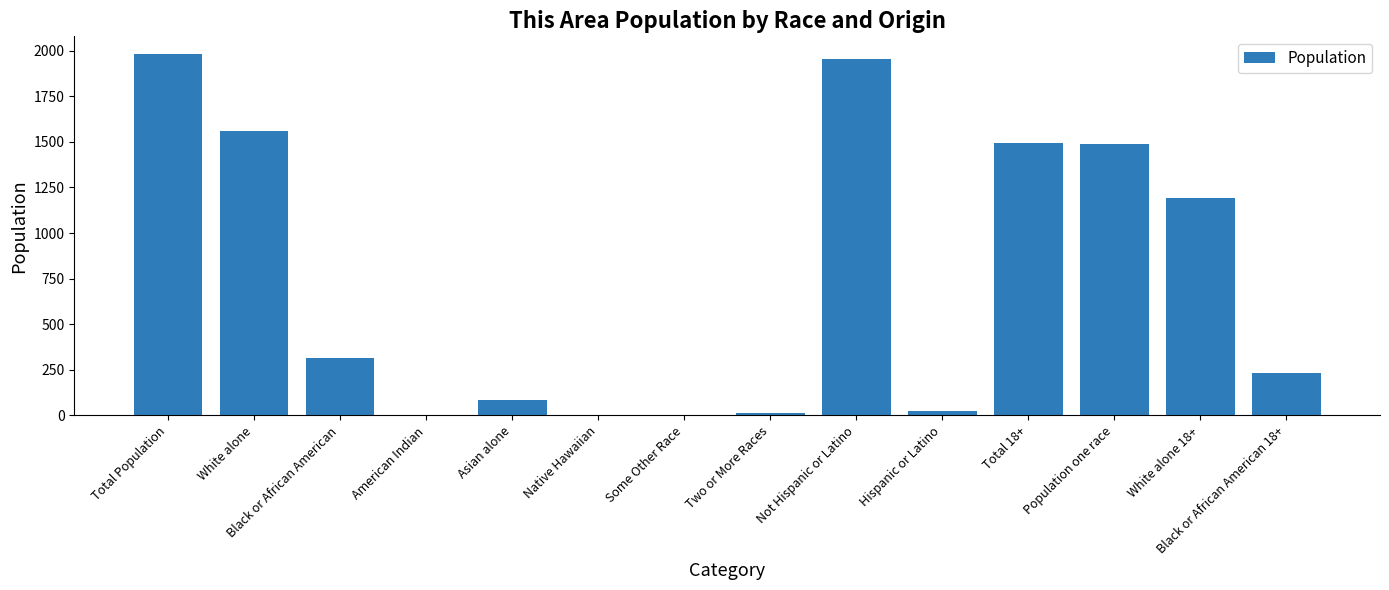

What is the maximum value shown in the chart?

1980